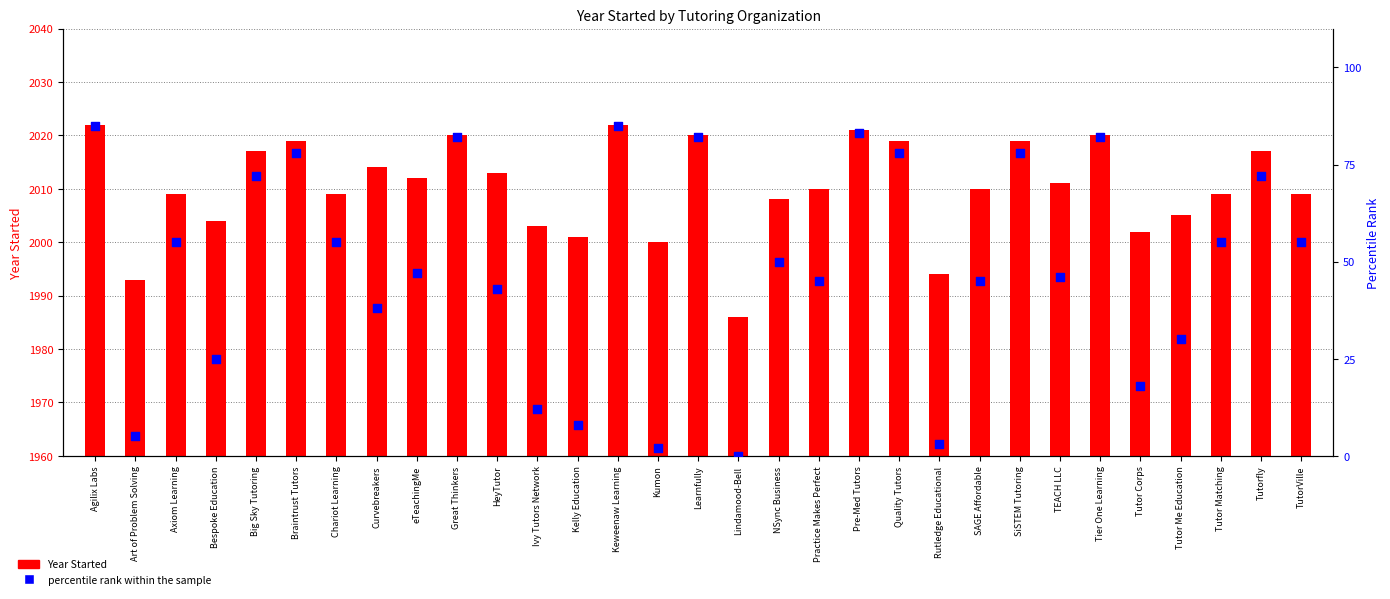

Is the value of Year Started at TutorVille greater than the value of percentile rank within the sample at Tutor Corps?

Yes